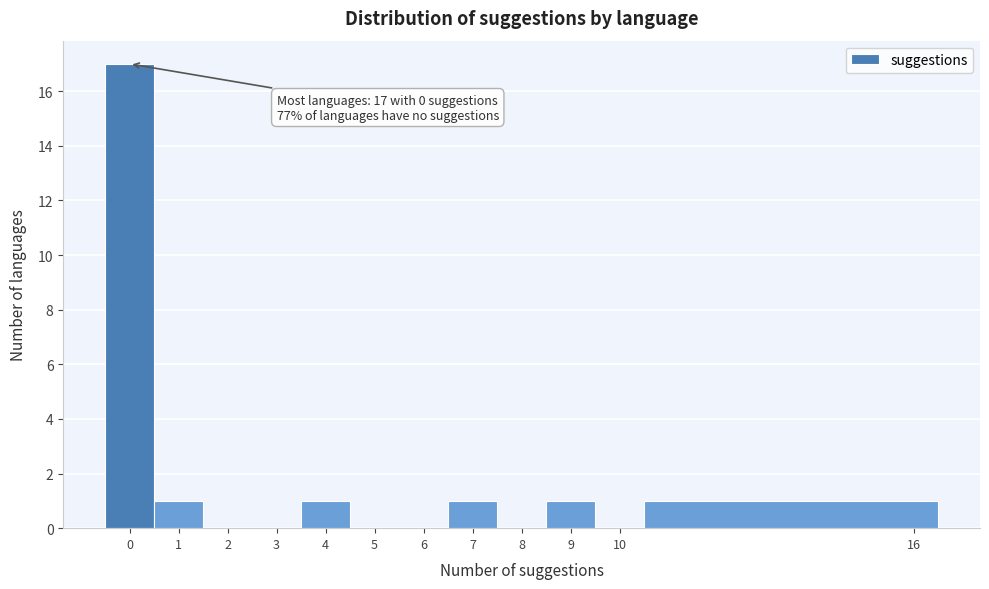

Over which range of the x-axis is the bar tallest?

-0.5 to 0.5